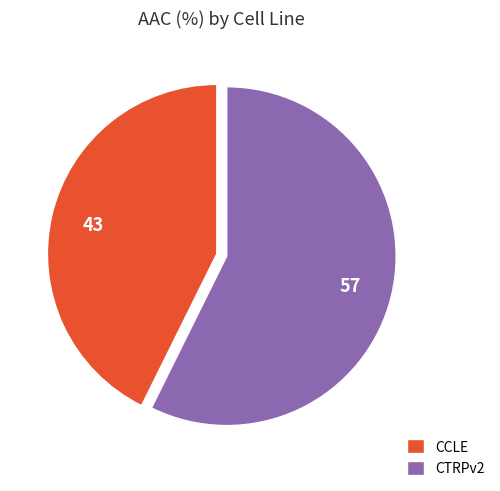

Is CCLE the majority of the pie?

No